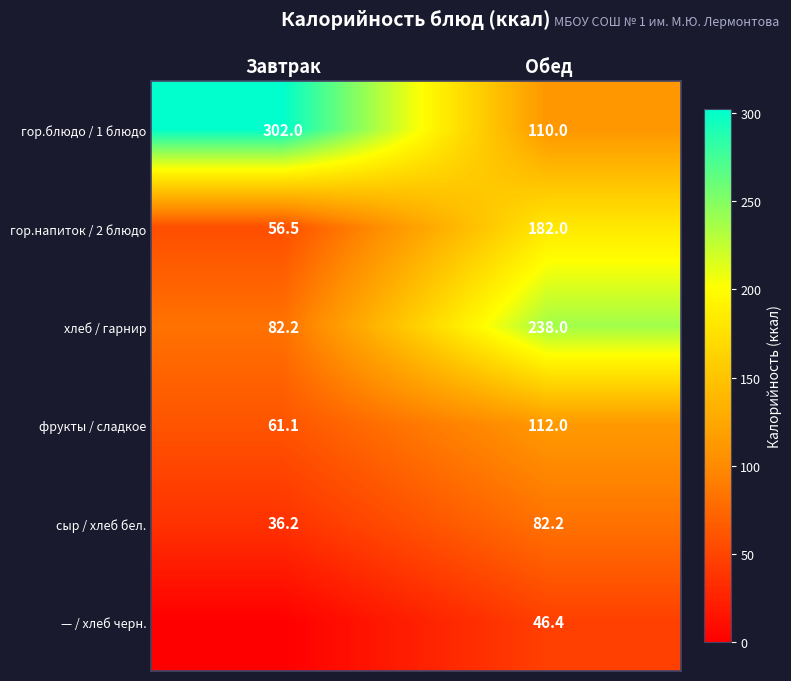

What is the difference between the гор.напиток / 2 блюдо values at Обед and Завтрак?

125.5